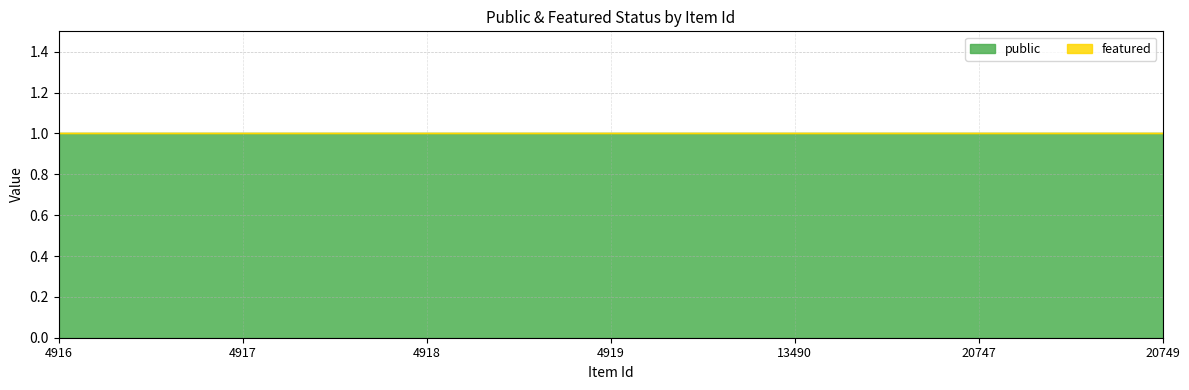

True or false: public and featured cross at least once.

False